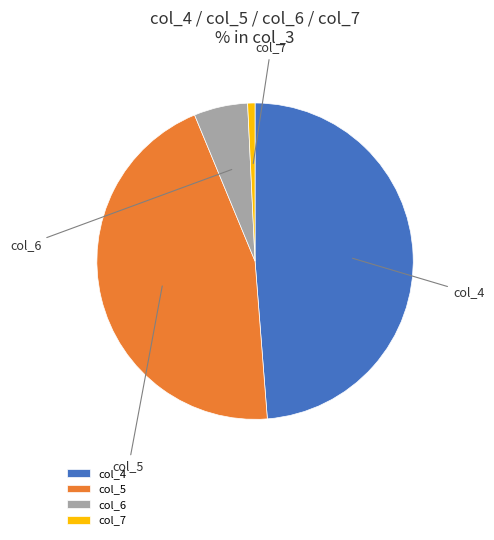

Rank the categories by value from highest to lowest.

col_4, col_5, col_6, col_7